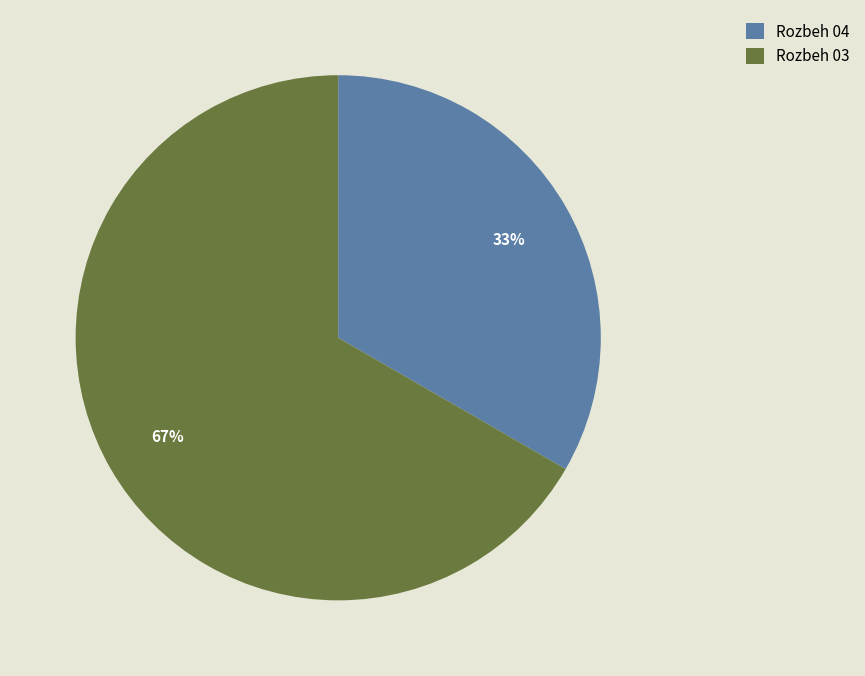

To the nearest percent, what percentage of the pie is Rozbeh 03?

67%